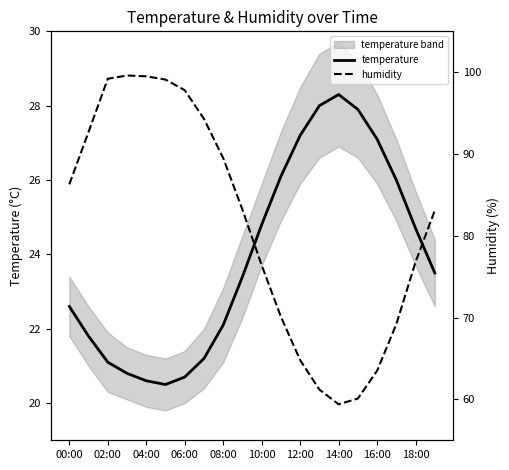

What is the highest value of the temperature series?

28.3